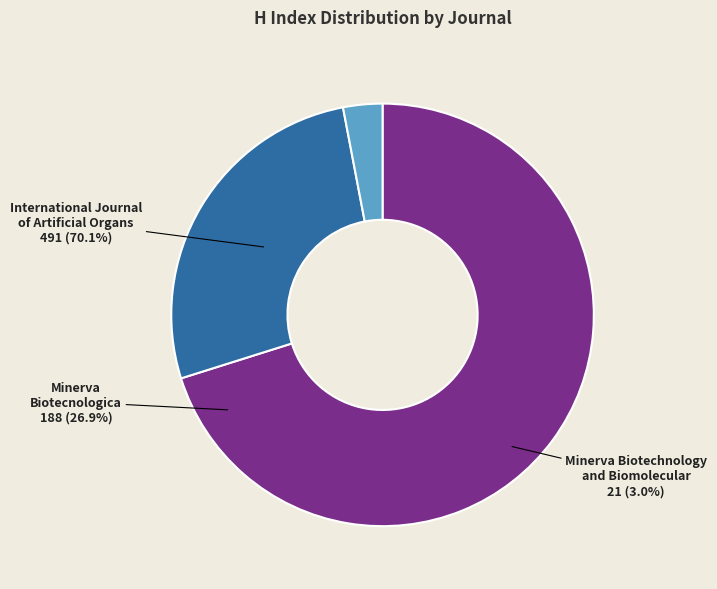

Count the number of slices in the pie.

3